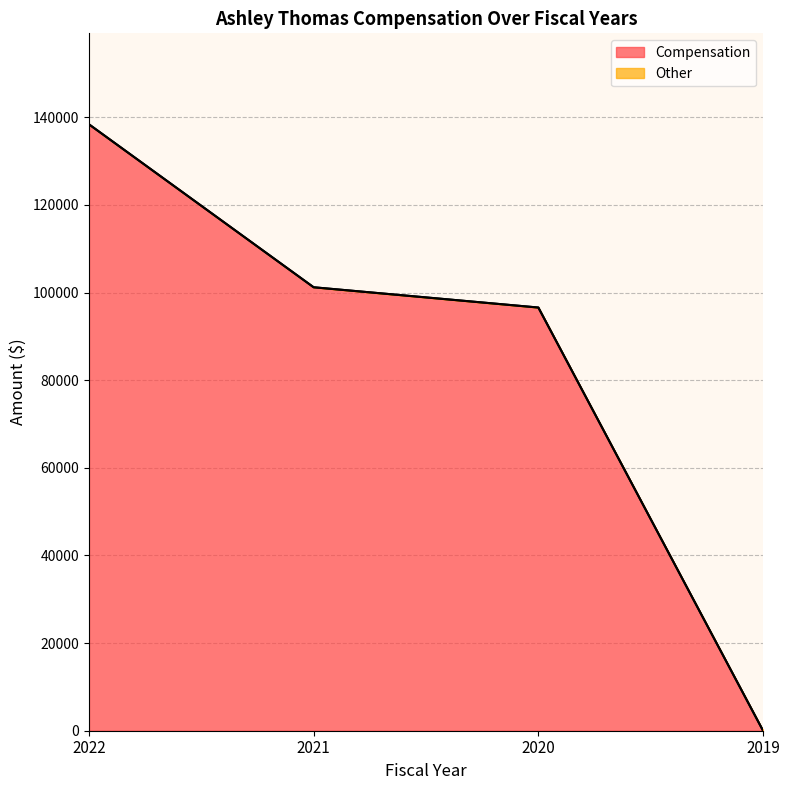

Rank the categories by value from highest to lowest.

2022, 2021, 2020, 2019